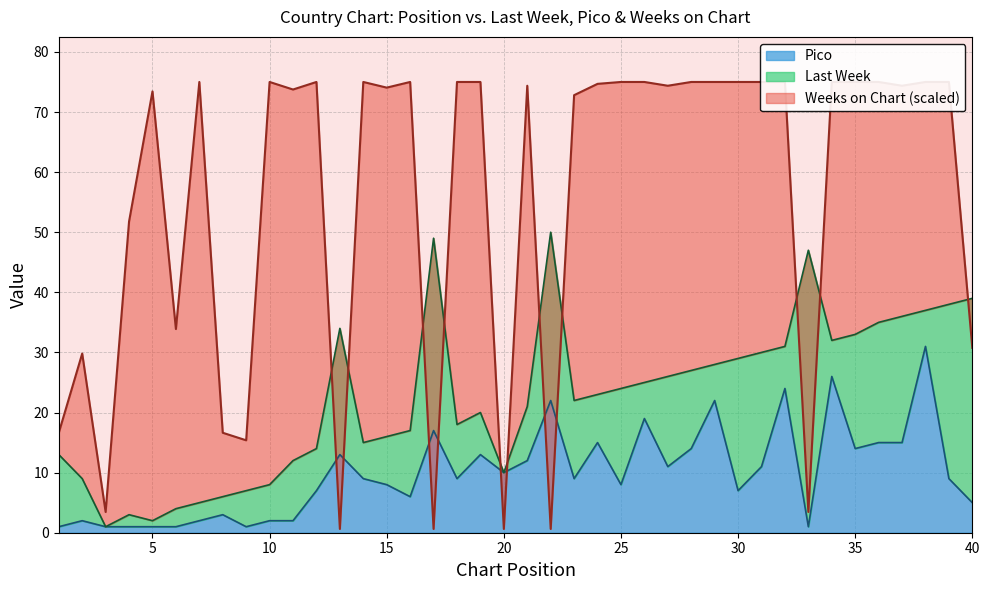

Reading left to right, extract all data points from this chart.

Last Week: 1=13.0	2=9.0	3=1.0	4=3.0	5=2.0	6=4.0	7=5.0	8=6.0	9=7.0	10=8.0	11=12.0	12=14.0	13=34.0	14=15.0	15=16.0	16=17.0	17=49.0	18=18.0	19=20.0	20=10.0	21=21.0	22=50.0	23=22.0	24=23.0	25=24.0	26=25.0	27=26.0	28=27.0	29=28.0	30=29.0	31=30.0	32=31.0	33=47.0	34=32.0	35=33.0	36=35.0	37=36.0	38=37.0	39=38.0	40=39.0
Pico: 1=1.0	2=2.0	3=1.0	4=1.0	5=1.0	6=1.0	7=2.0	8=3.0	9=1.0	10=2.0	11=2.0	12=7.0	13=13.0	14=9.0	15=8.0	16=6.0	17=17.0	18=9.0	19=13.0	20=10.0	21=12.0	22=22.0	23=9.0	24=15.0	25=8.0	26=19.0	27=11.0	28=14.0	29=22.0	30=7.0	31=11.0	32=24.0	33=1.0	34=26.0	35=14.0	36=15.0	37=15.0	38=31.0	39=9.0	40=5.0
Weeks on Chart: 1=16.6	2=29.8	3=3.5	4=51.8	5=73.4	6=33.9	7=75.0	8=16.6	9=15.4	10=75.0	11=73.7	12=75.0	13=0.6	14=75.0	15=74.1	16=75.0	17=0.6	18=75.0	19=75.0	20=0.6	21=74.4	22=0.6	23=72.8	24=74.7	25=75.0	26=75.0	27=74.4	28=75.0	29=75.0	30=75.0	31=75.0	32=75.0	33=3.5	34=75.0	35=75.0	36=75.0	37=74.4	38=75.0	39=75.0	40=30.8